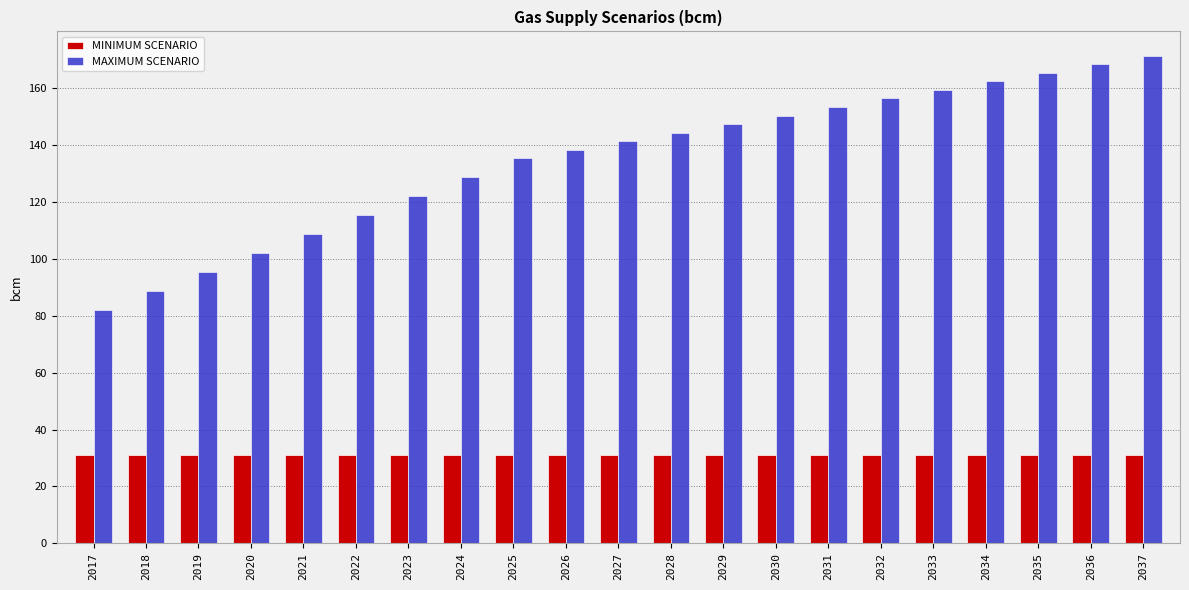

Which series changed the most between 2021 and 2024?

MAXIMUM SCENARIO